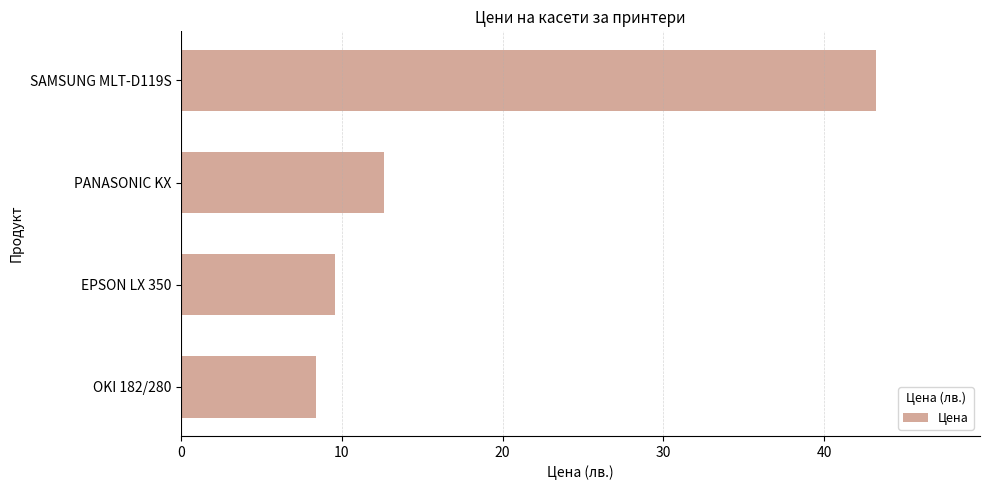

Rank the categories by value from lowest to highest.

OKI 182/280, EPSON LX 350, PANASONIC KX, SAMSUNG MLT-D119S